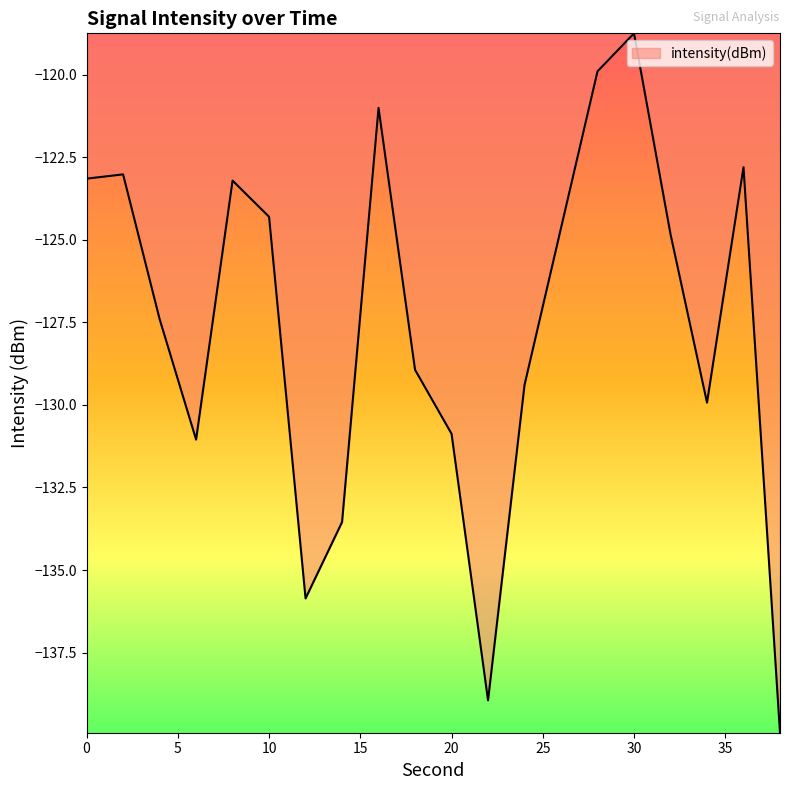

What is the difference between the maximum and minimum values?

21.2